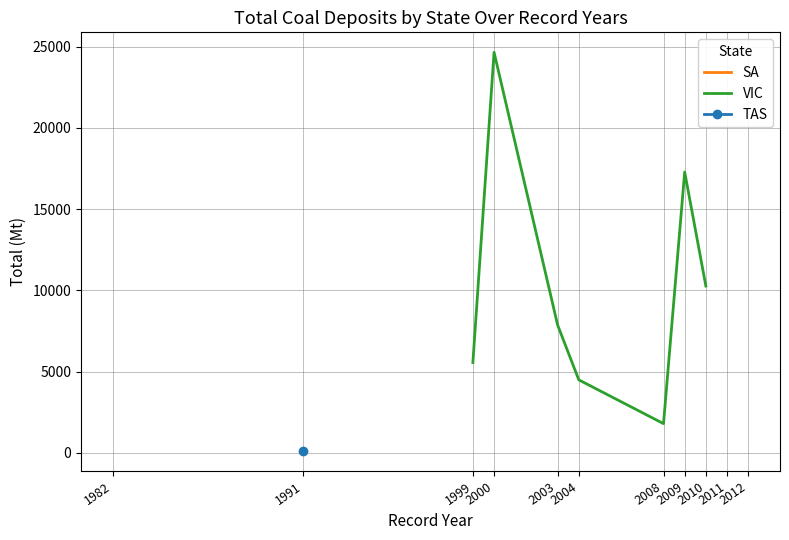

Which series changed the most between 2003 and 2010?

VIC